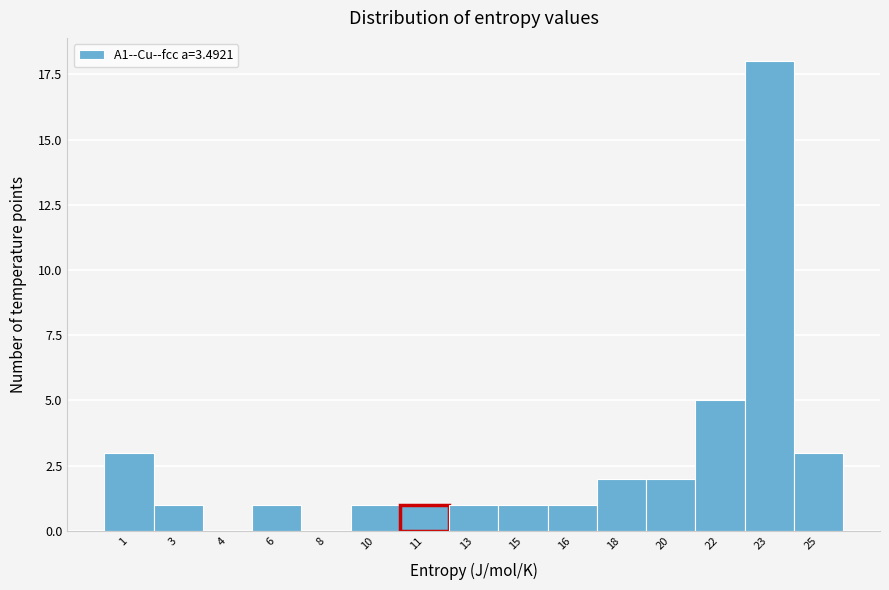

Reading left to right, what are all the values shown in this chart?

1=3	3=1	4=0	6=1	8=0	10=1	11=1	13=1	15=1	16=1	18=2	20=2	22=5	23=18	25=3